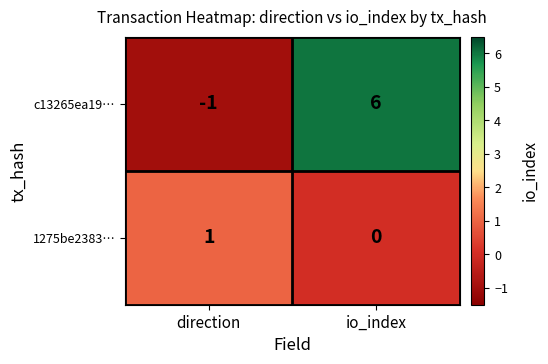

At which label is c13265ea19… closest to 2?

direction